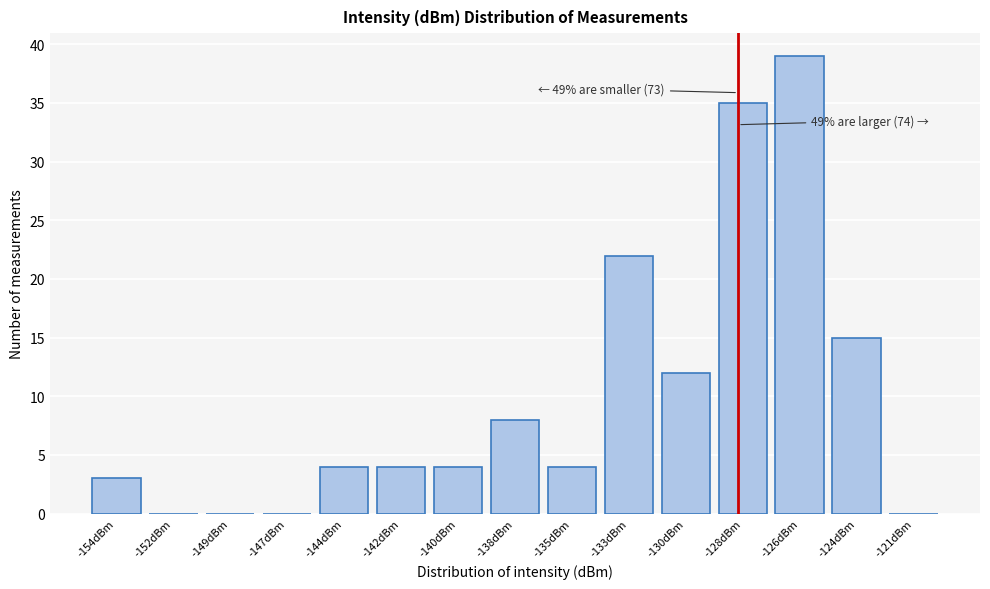

Reading right to left, extract all data points from this chart.

-121dBm=0	-124dBm=15	-126dBm=39	-128dBm=35	-130dBm=12	-133dBm=22	-135dBm=4	-138dBm=8	-140dBm=4	-142dBm=4	-144dBm=4	-147dBm=0	-149dBm=0	-152dBm=0	-154dBm=3